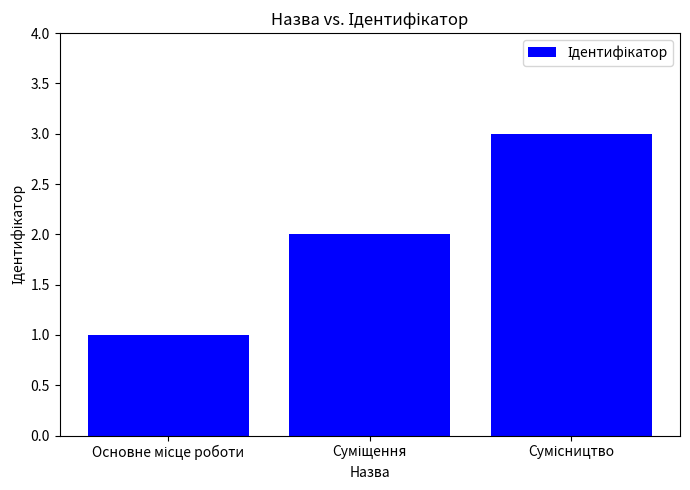

What is the sum of all values?

6